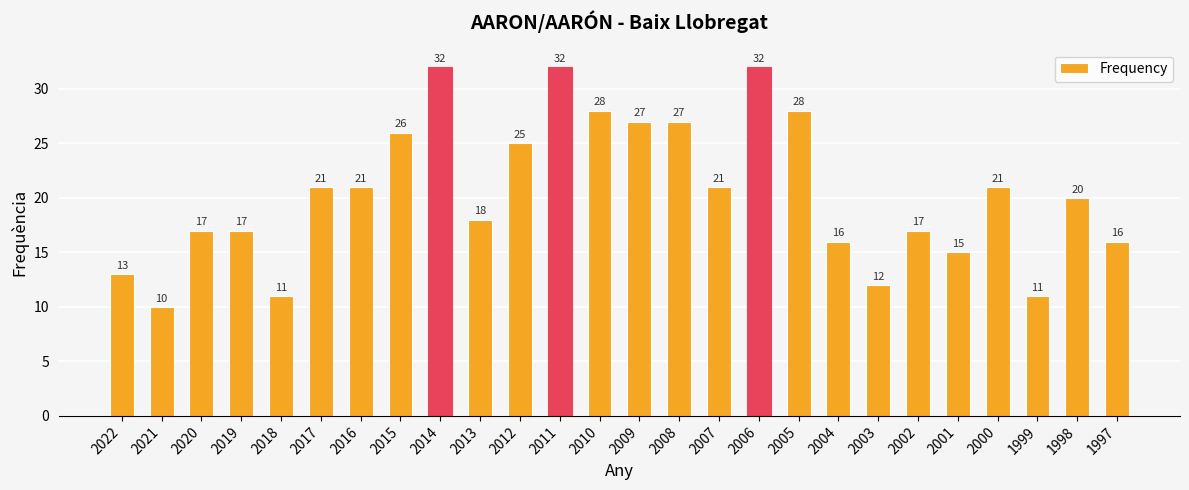

What is the maximum value shown in the chart?

32